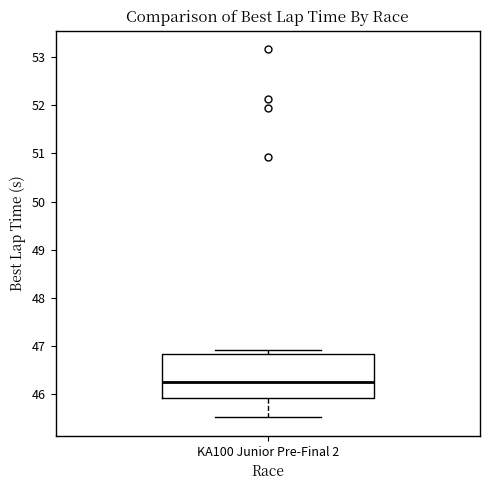

Transcribe this box plot: give where the median line is, the range the box spans, and where the two whiskers end, as read against the y-axis. The values are not printed on the chart, so give them approximately, as read against the axis.

median 46.2, box 45.9 to 46.8, whiskers 45.5 to 46.9